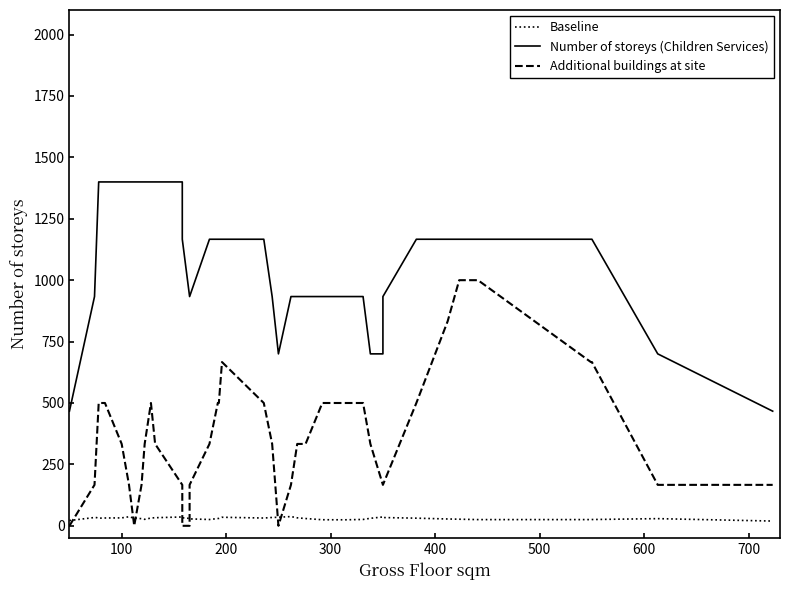

True or false: Number of storeys (Children Services) has more than 0 points higher than both neighbors.

False